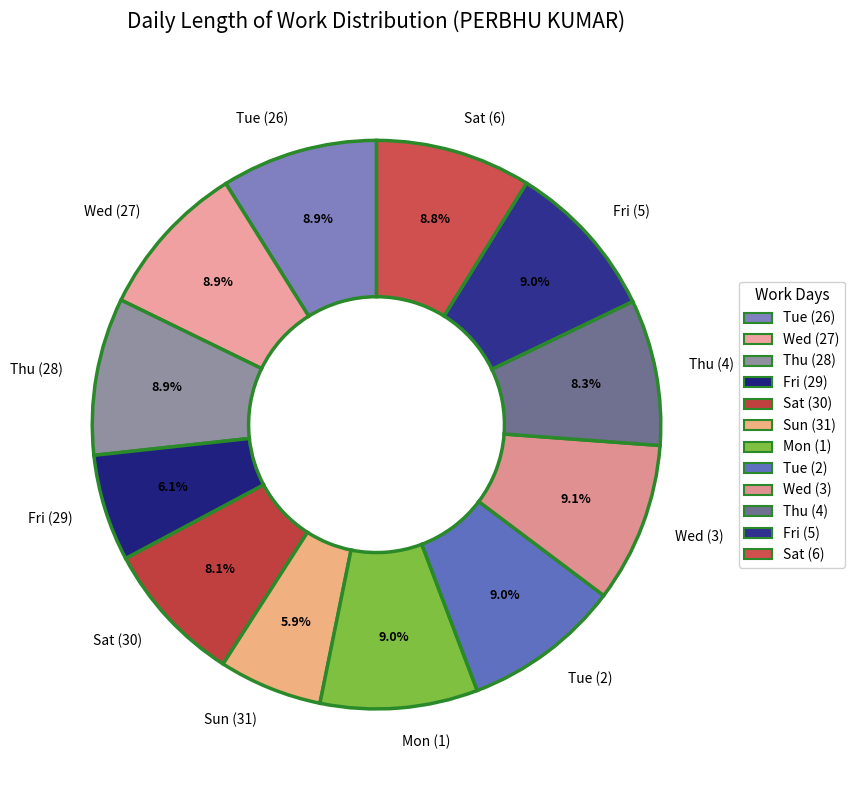

What percentage is the Tue (2) slice, to the nearest percent?

9%